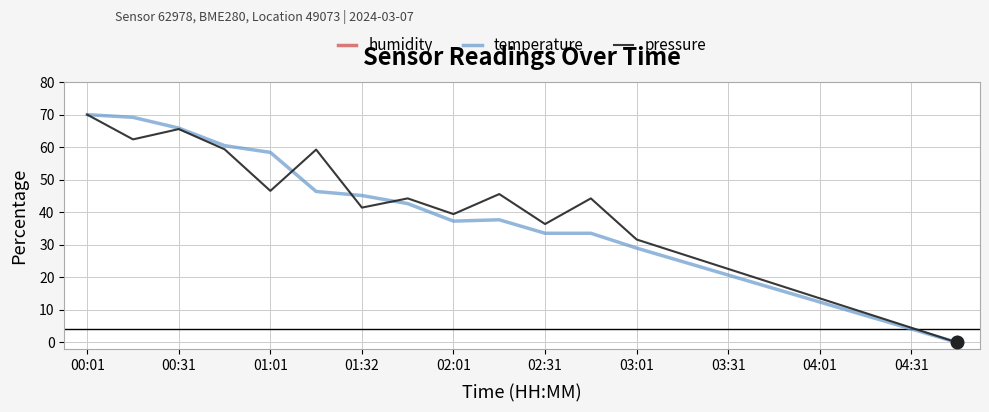

Which series reaches the minimum Y coordinate?

temperature